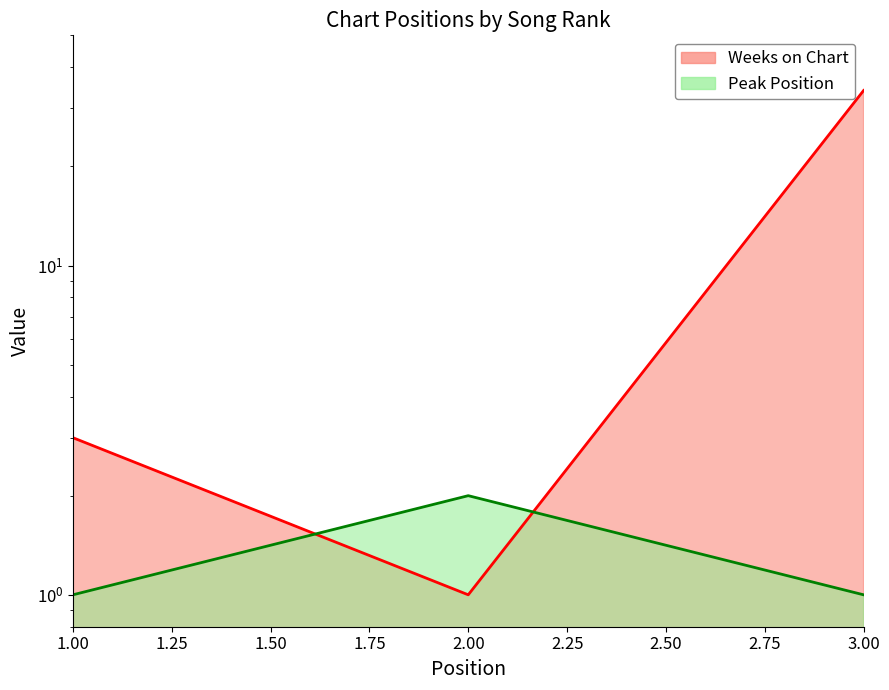

At which label does Weeks on Chart first exceed 3?

3